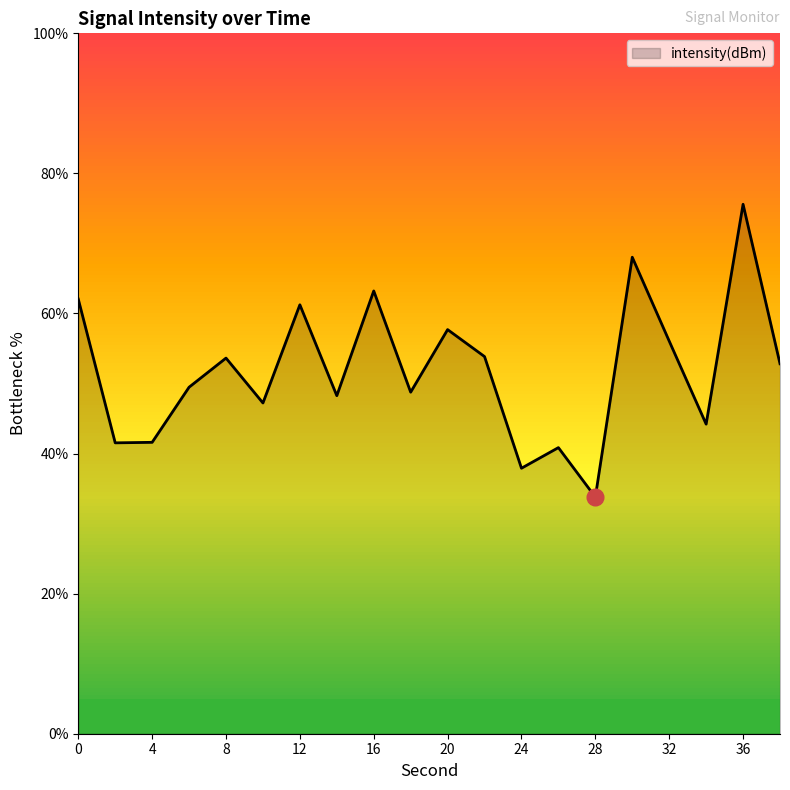

What is the difference between the maximum and minimum values?

41.8